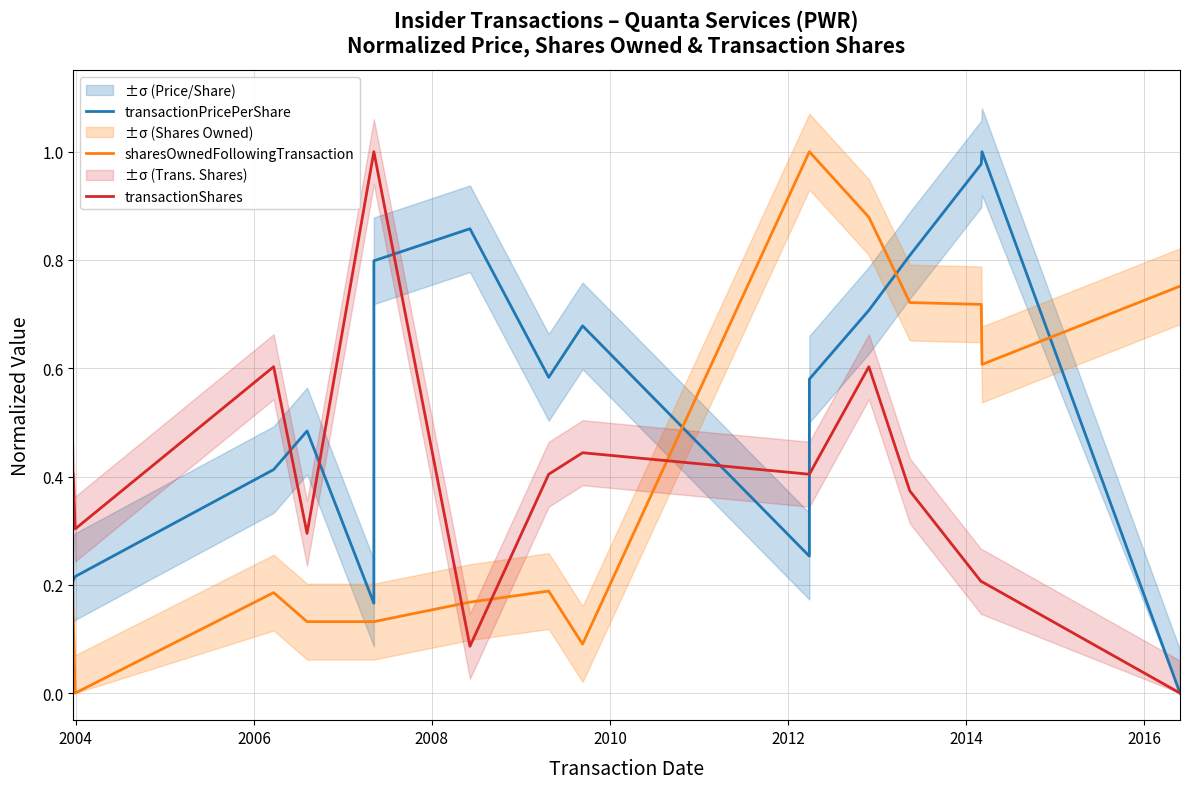

How many data points does each series have?

16